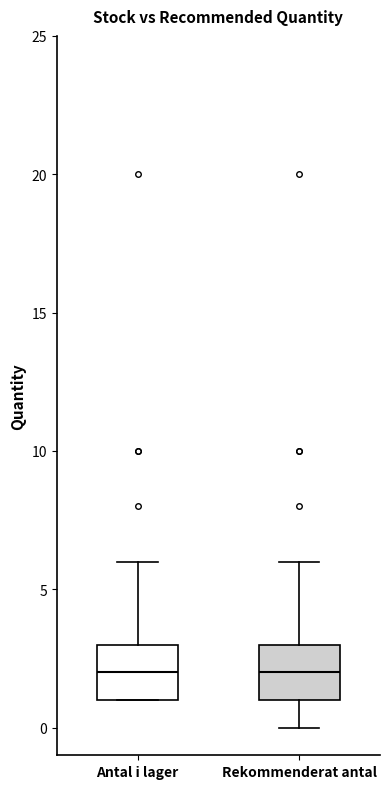

Where does the median line of the box for Antal i lager sit on the y-axis? The values are not printed on the chart, so give them approximately, as read against the axis.

2